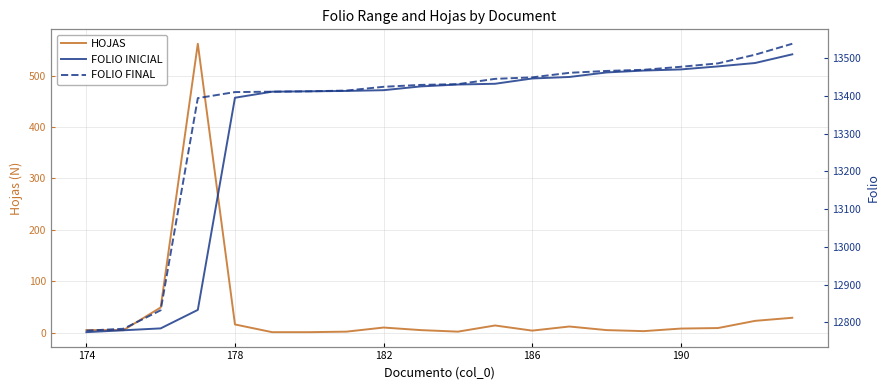

What is the lowest value of the FOLIO INICIAL series?

12774